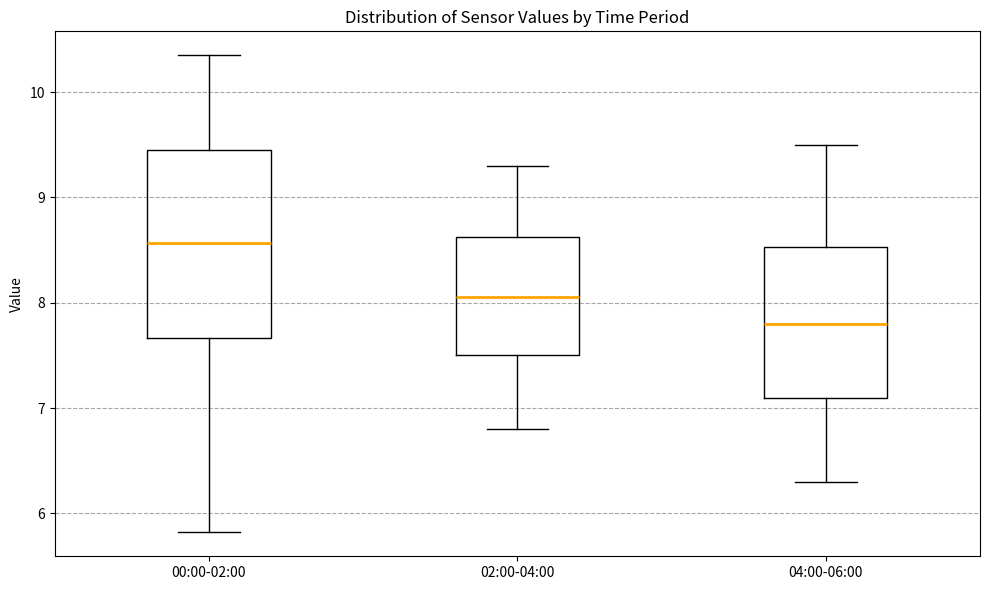

Comparing the boxes themselves (not the whiskers), which one is the tallest?

00:00-02:00